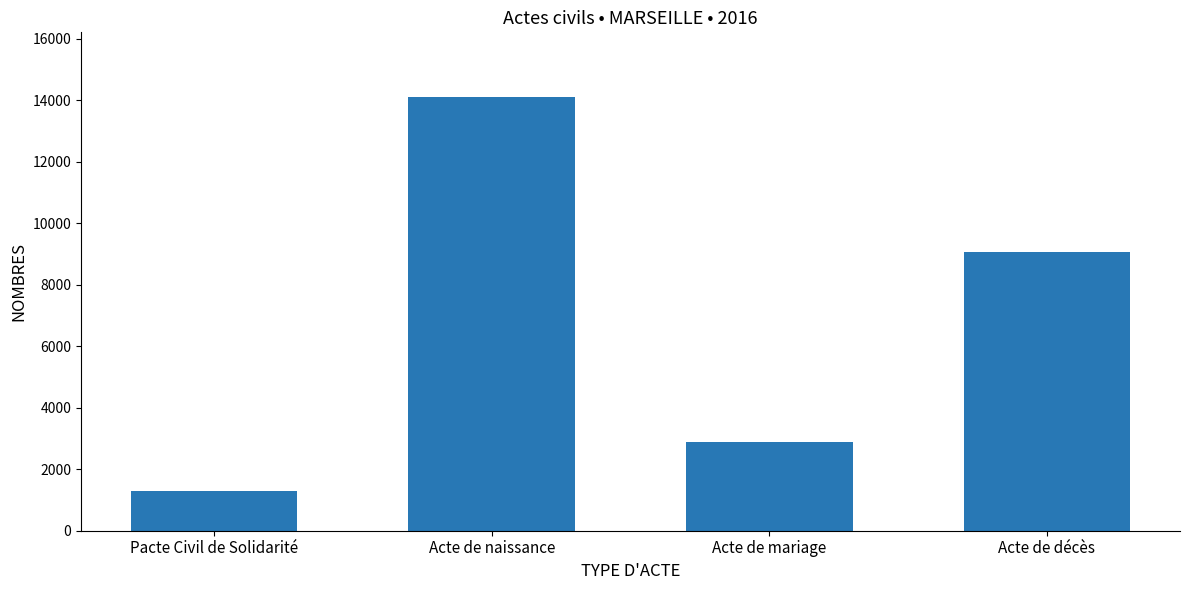

List the labels in order of value, smallest first.

Pacte Civil de Solidarité, Acte de mariage, Acte de décès, Acte de naissance